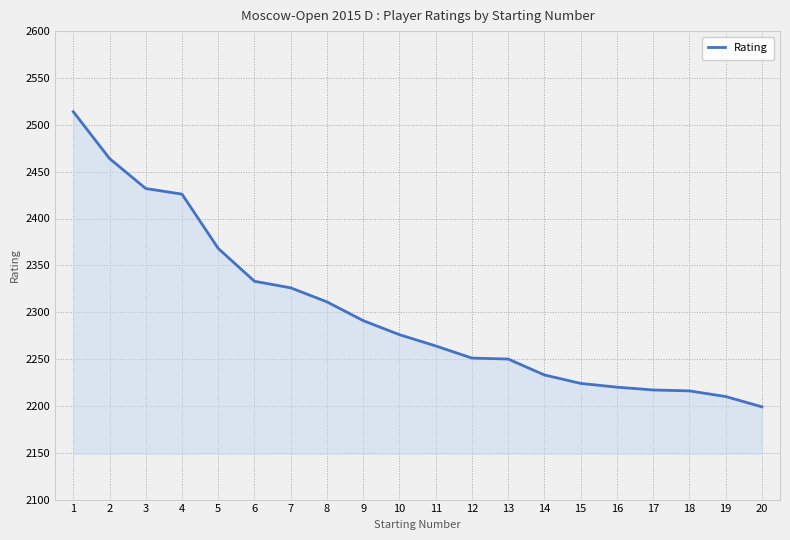

Which has a higher value, 19 or 2?

2